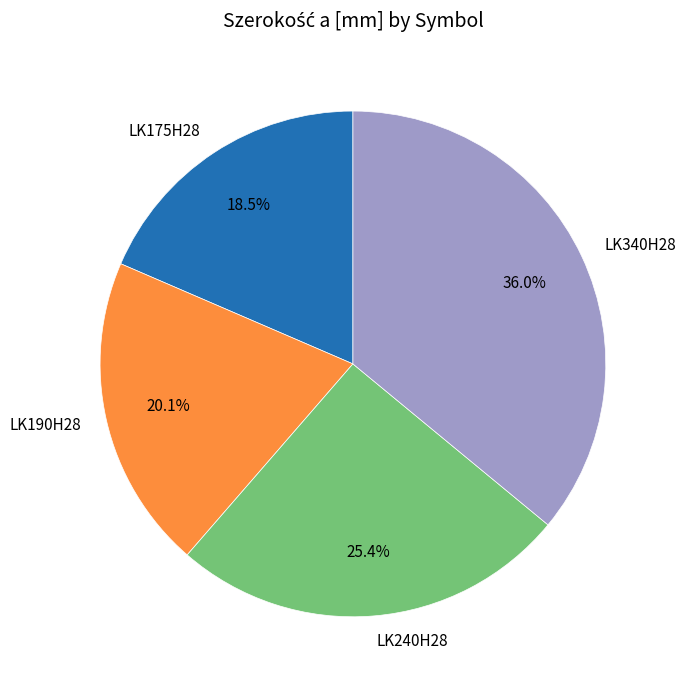

Which category has the smallest portion of the pie?

LK175H28